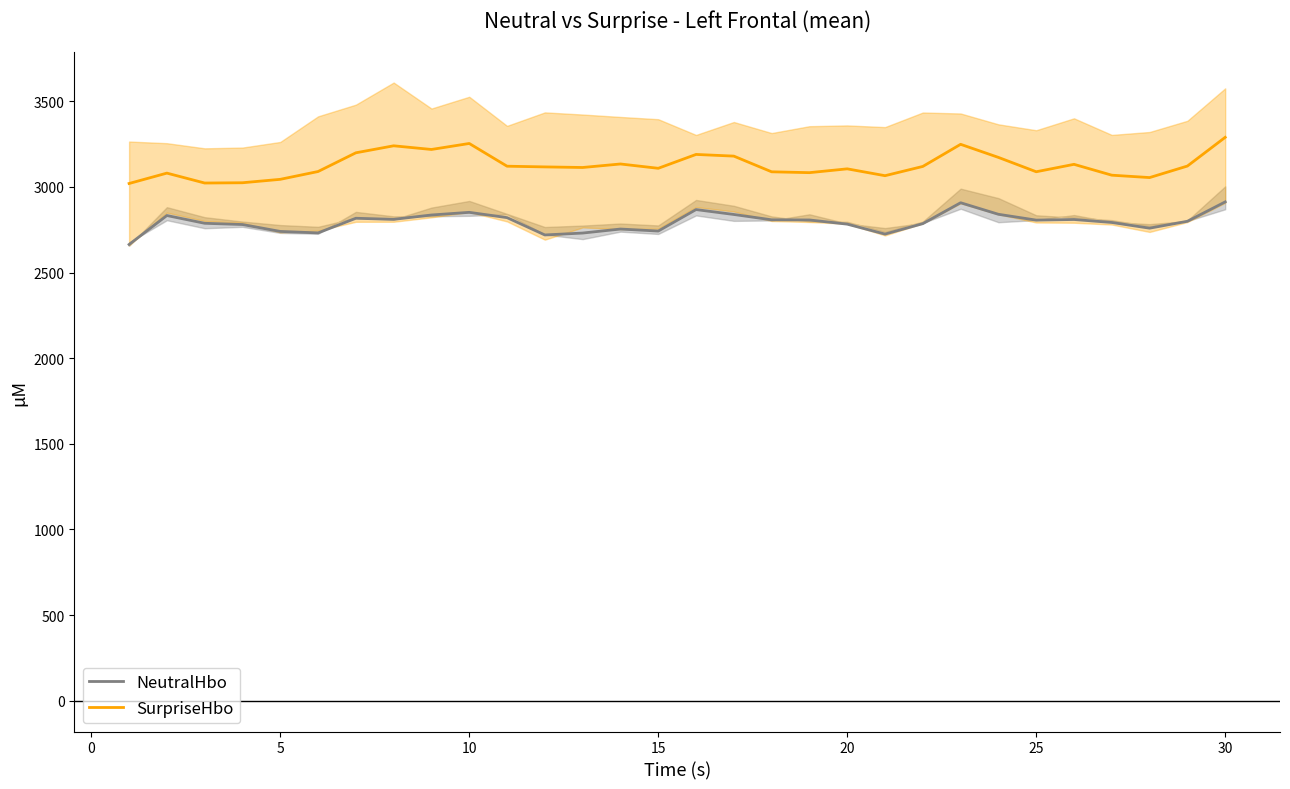

Is the value of SurpriseHbo at 10 greater than the value of NeutralHbo at 20?

Yes